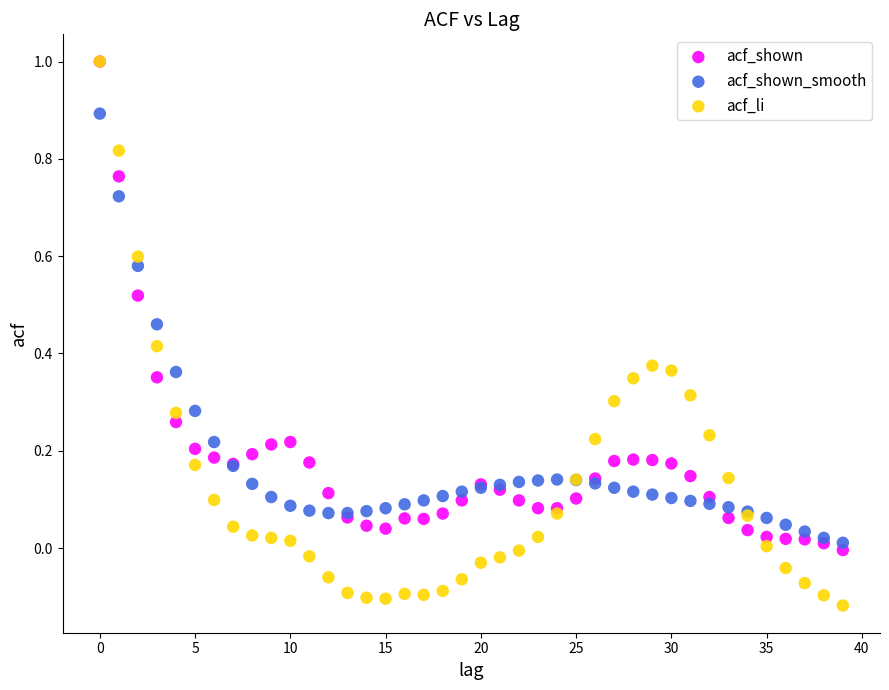

What are all the series names shown in the legend?

acf_shown, acf_shown_smooth, acf_li